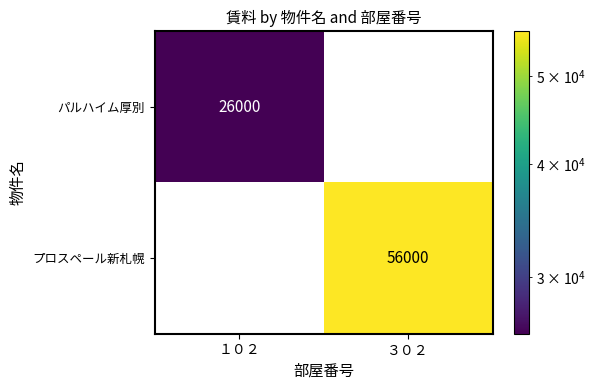

The value of パルハイム厚別 at １０２ is 11923. True or false?

False